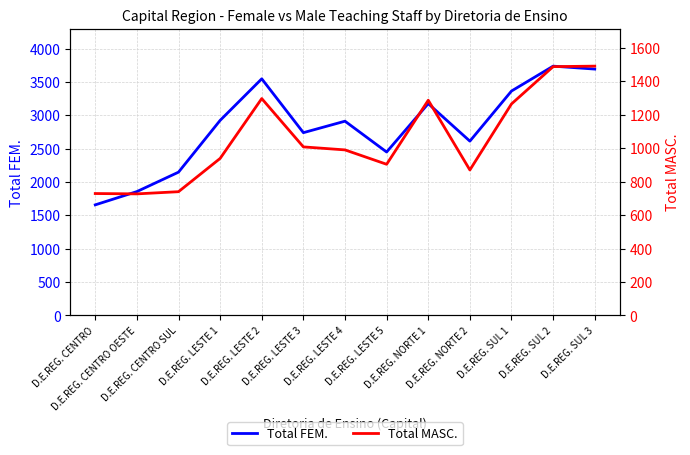

What is the sum of all Total MASC. values?

13735